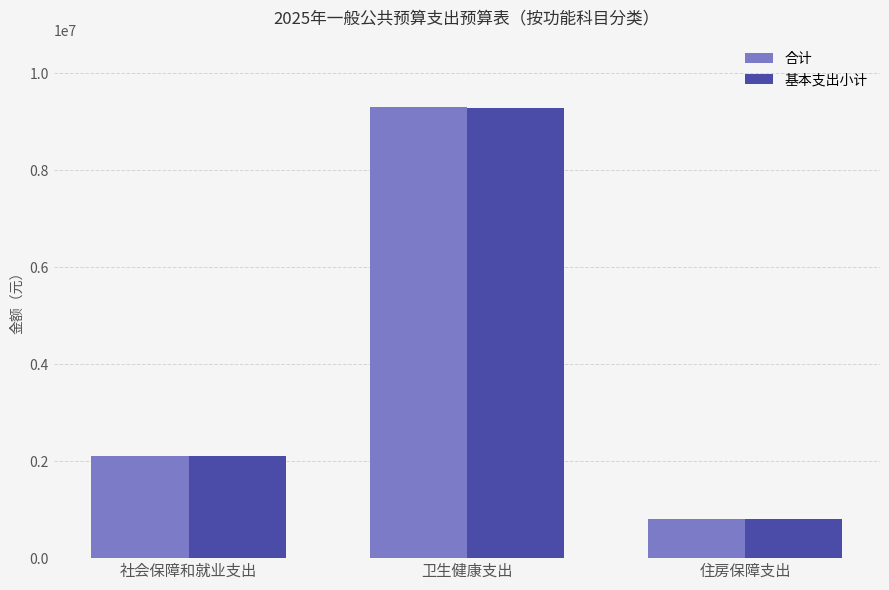

What is the value of the 基本支出小计 bar at the 2nd from the left?

9281768.6